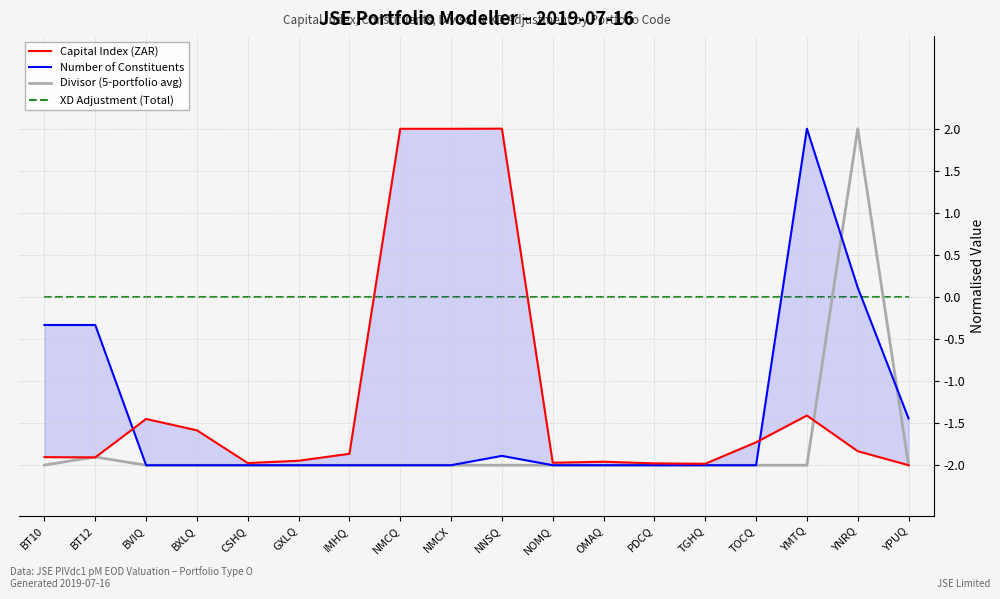

What value does the Divisor (5-portfolio avg) series have at CSHQ?

-2.0